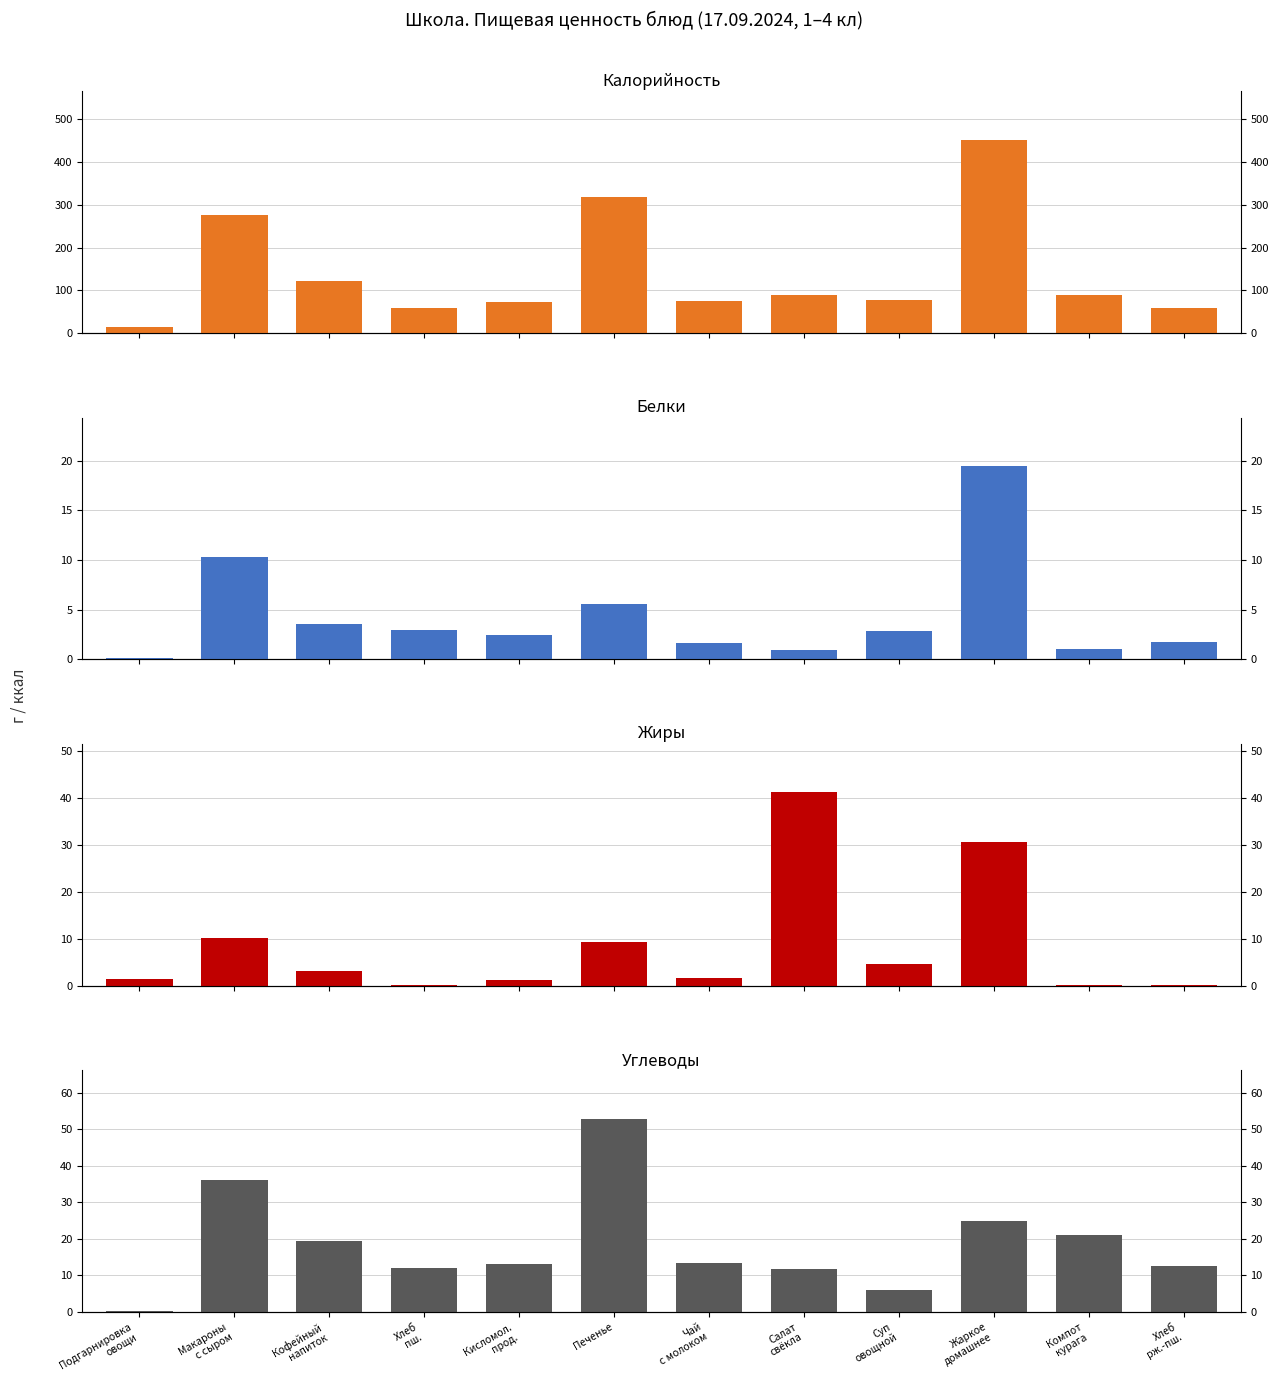

At which label does Белки first exceed 2?

Макароны
с сыром